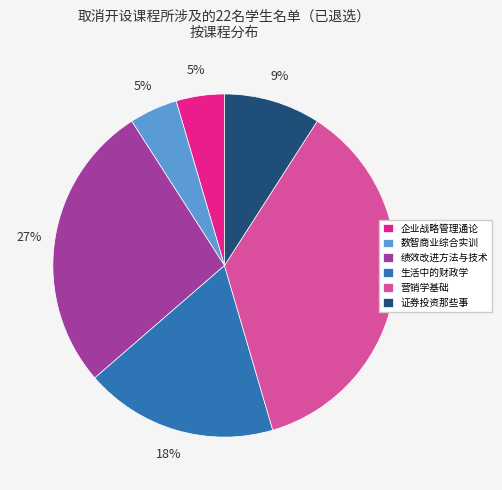

Is it true that 绩效改进方法与技术 is 27% of the pie?

True